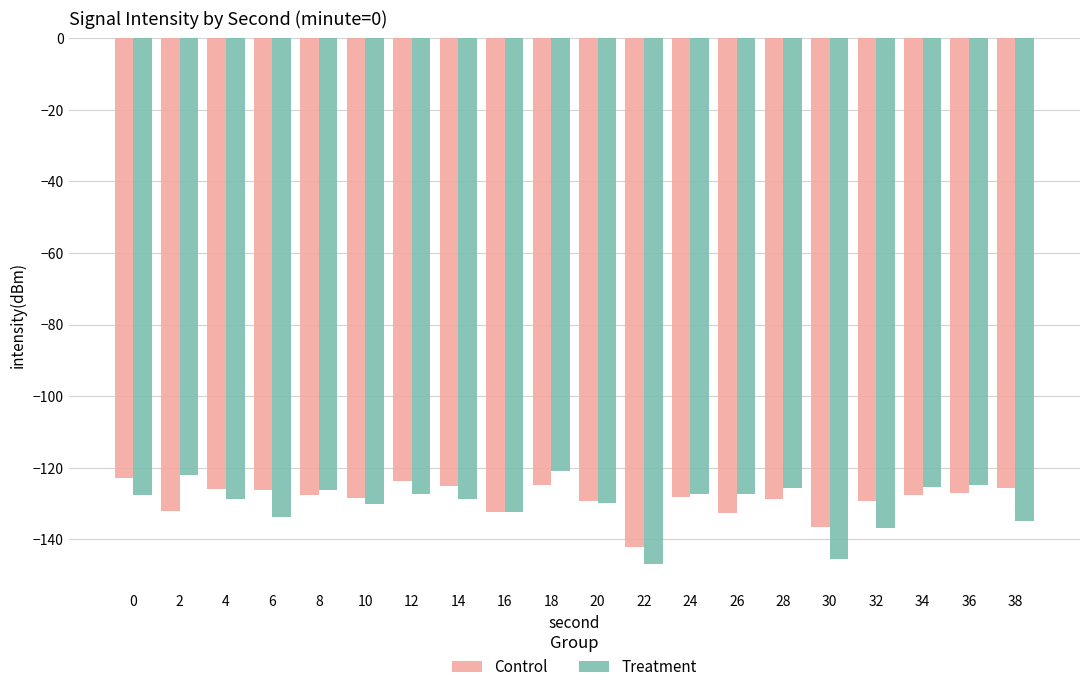

What is the spread (max minus min) of values at 22?

4.7